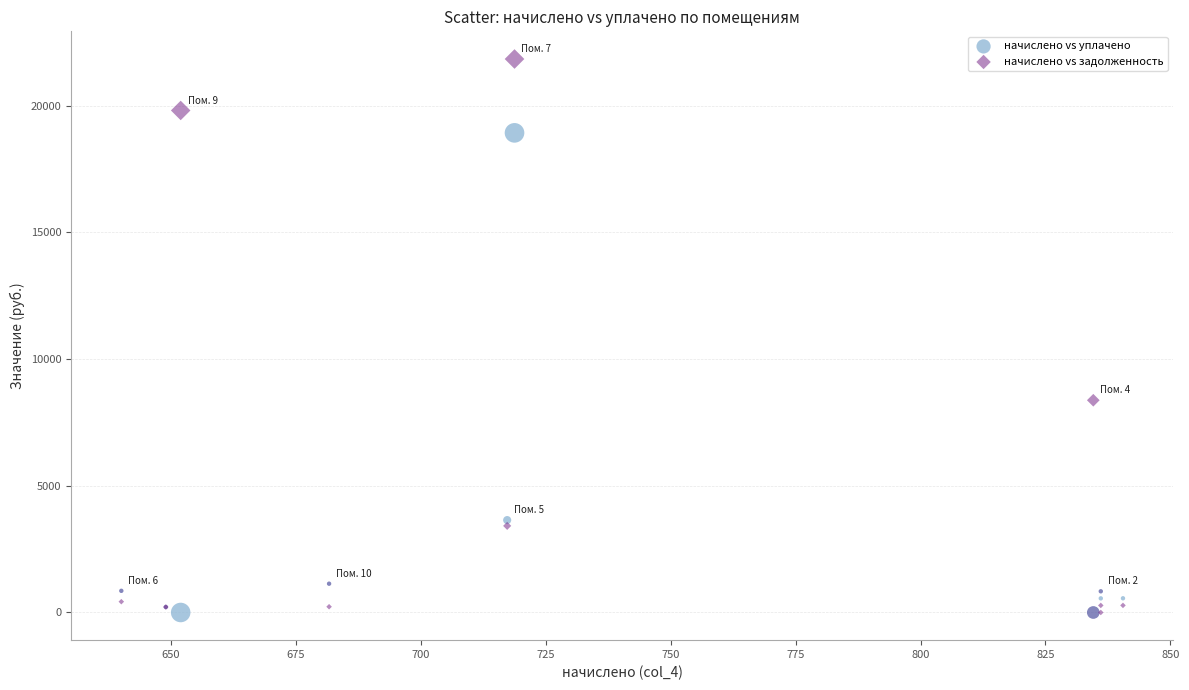

What are all the series names shown in the legend?

начислено vs уплачено, начислено vs задолженность